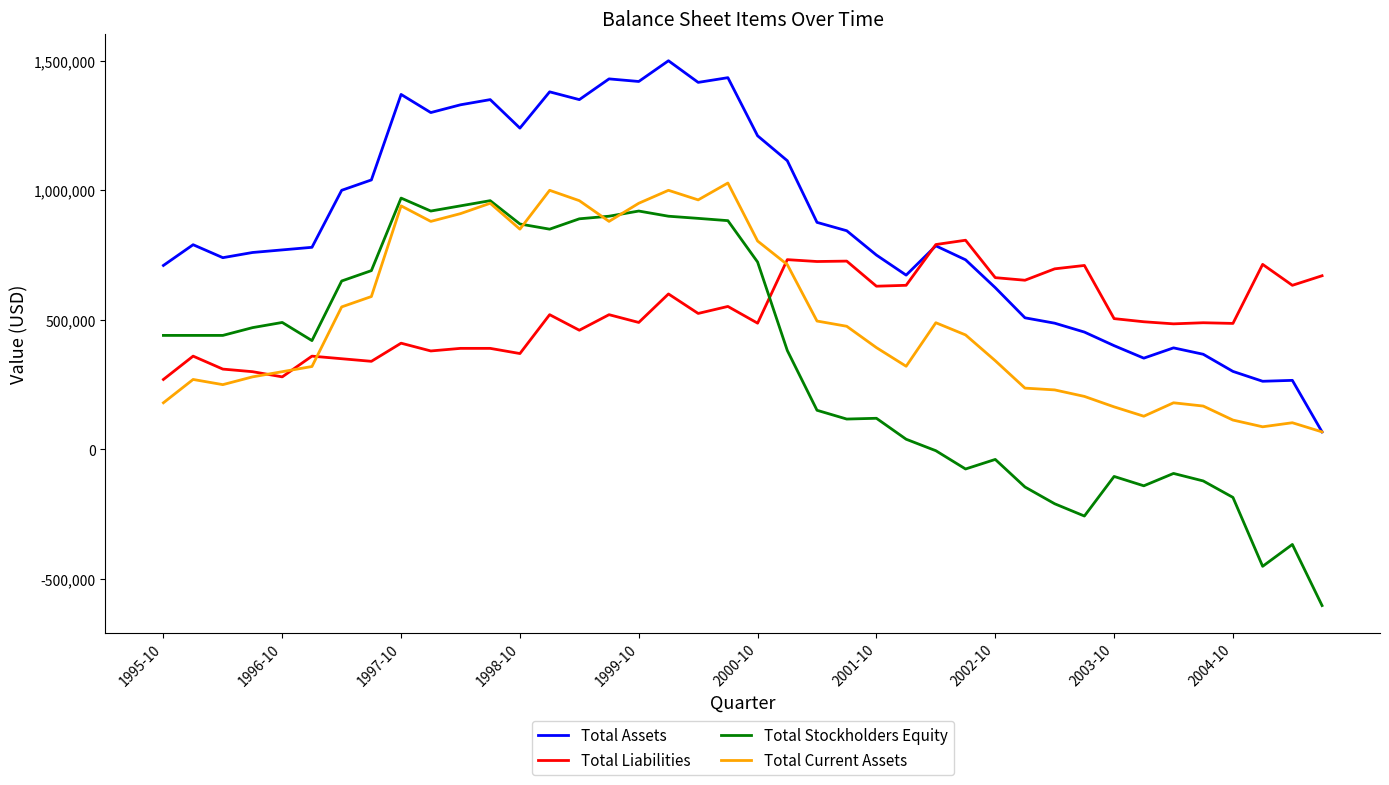

Which series has the widest spread of values?

Total Stockholders Equity